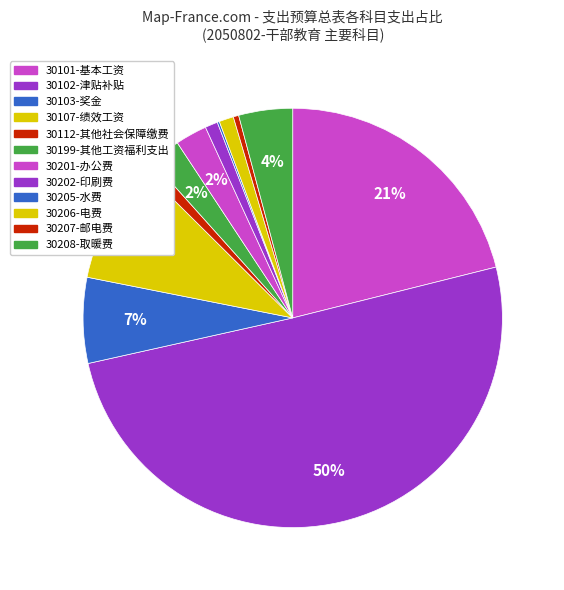

What percentage is NOT represented by 30112-其他社会保障缴费?

99.1%